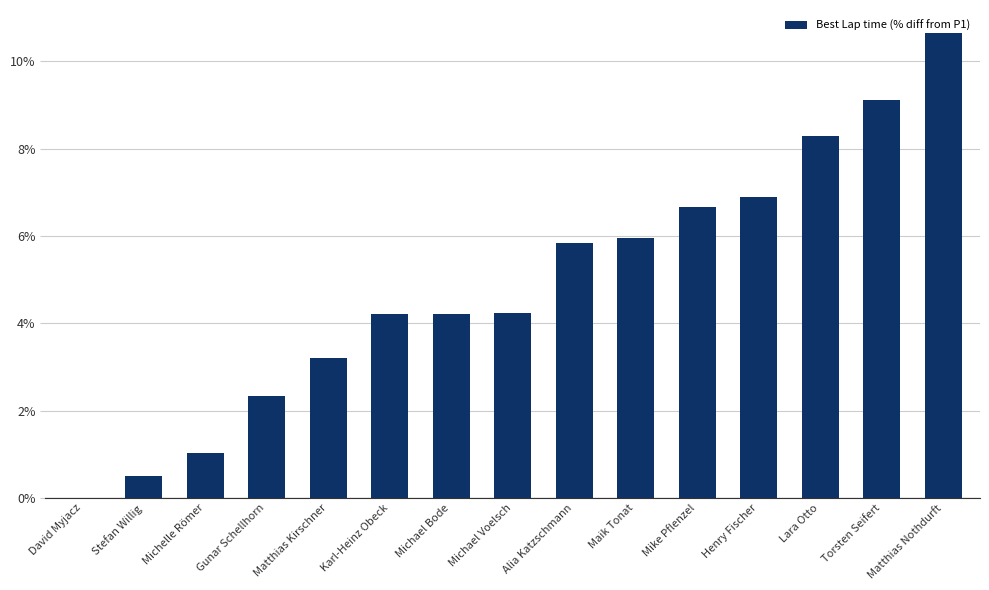

What is the sum of the values at Matthias Nothdurft and Michelle Römer?

11.7